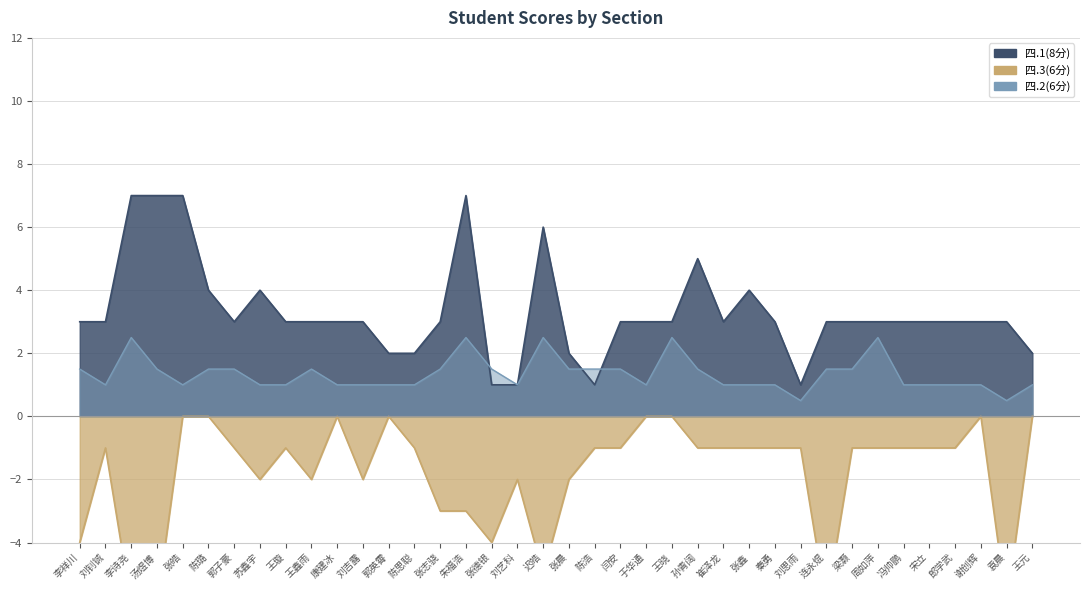

What is the sum of the 四.2(6分) values at 闫安 and 苏鑫宇?

2.5